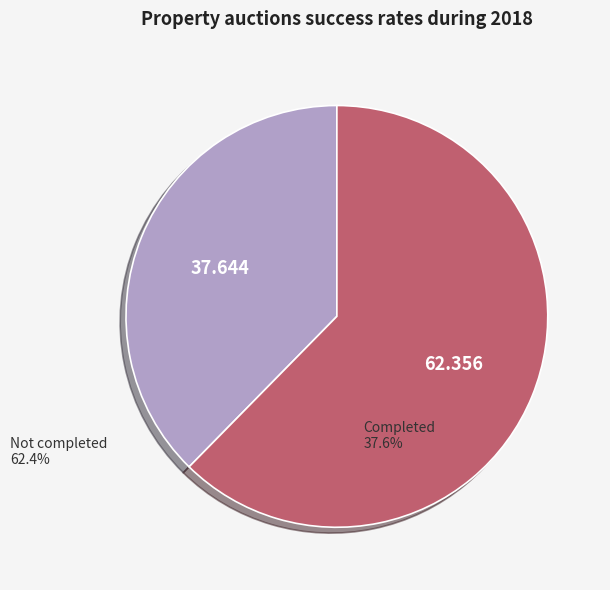

Is there a majority slice in this chart?

Yes